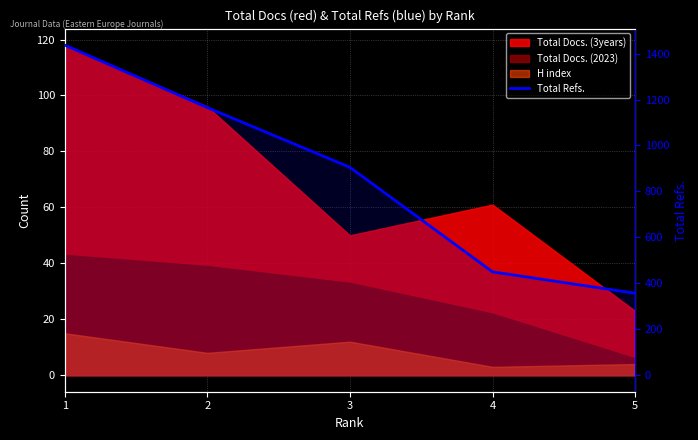

At which category does the chart reach its peak across all series?

1